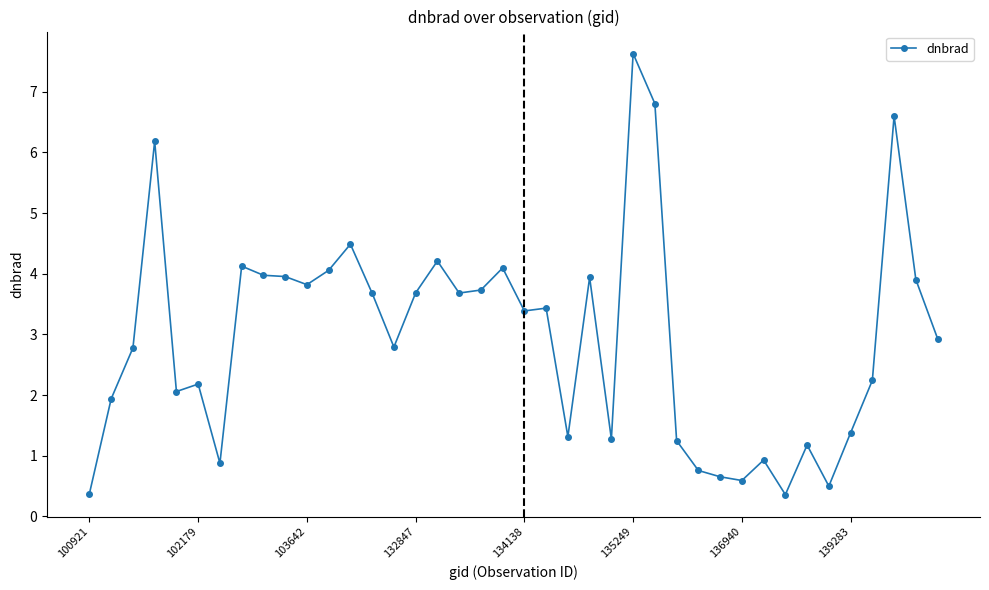

What is the maximum value shown in the chart?

7.6